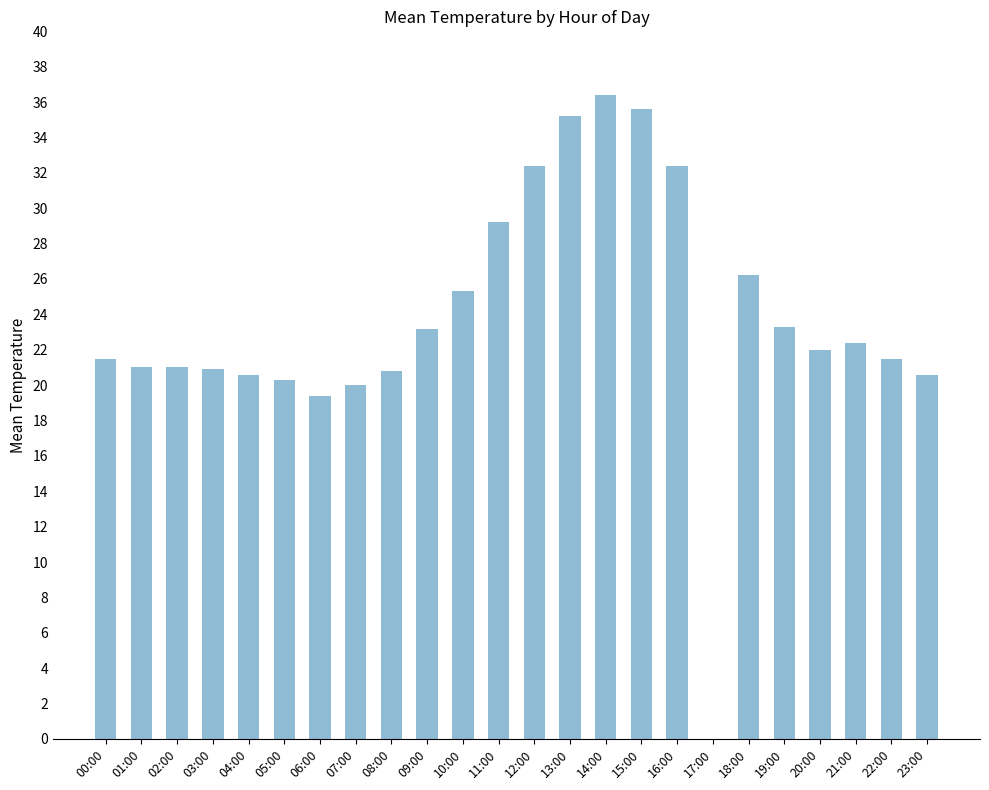

What is the sum of the values at 13:00 and 04:00?

55.8